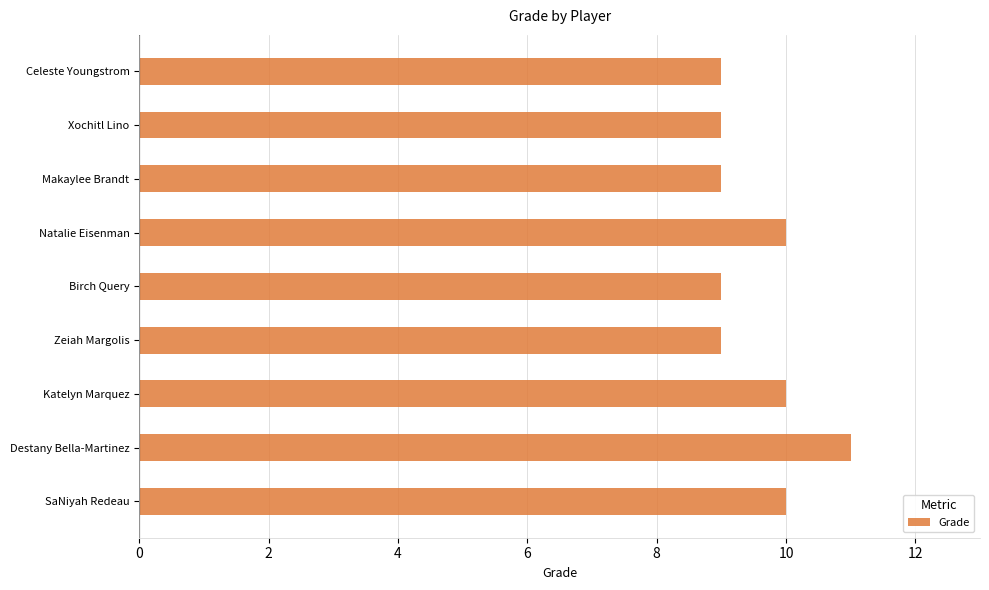

What is the average value?

10